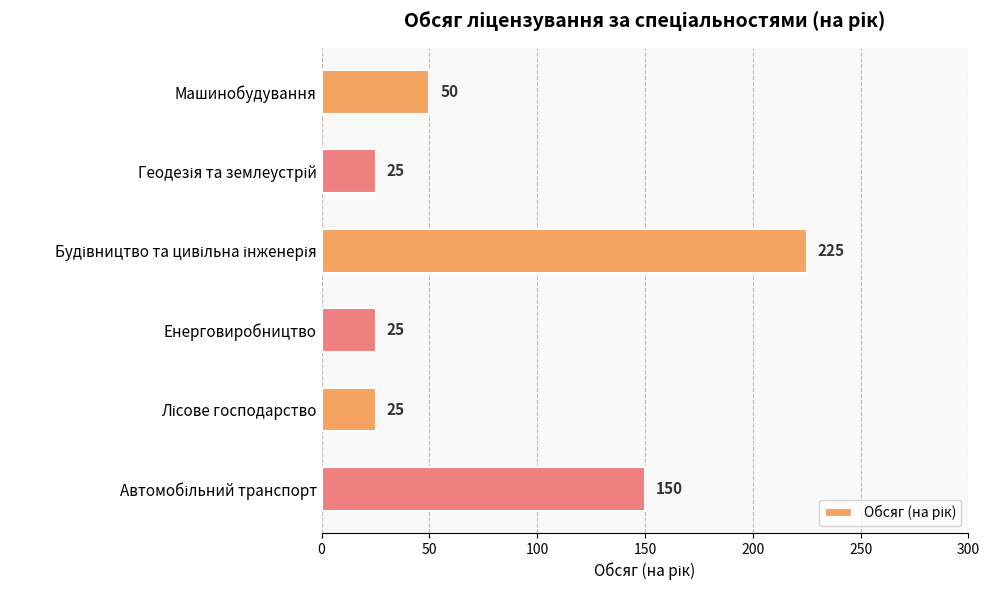

Does the chart contain stacked bars?

No